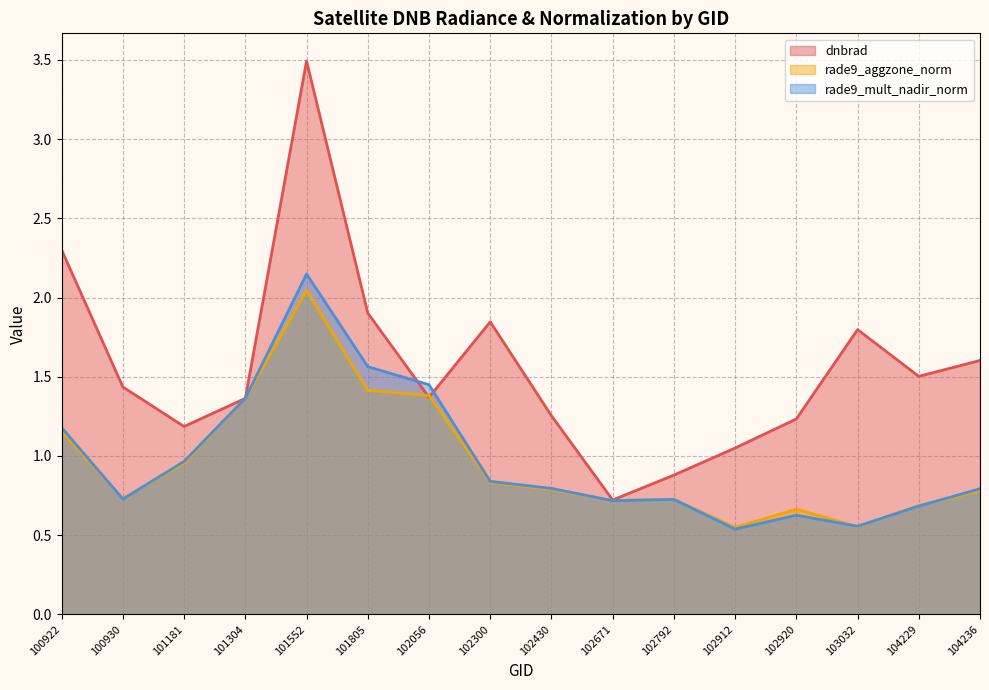

How many series are shown in this chart?

3